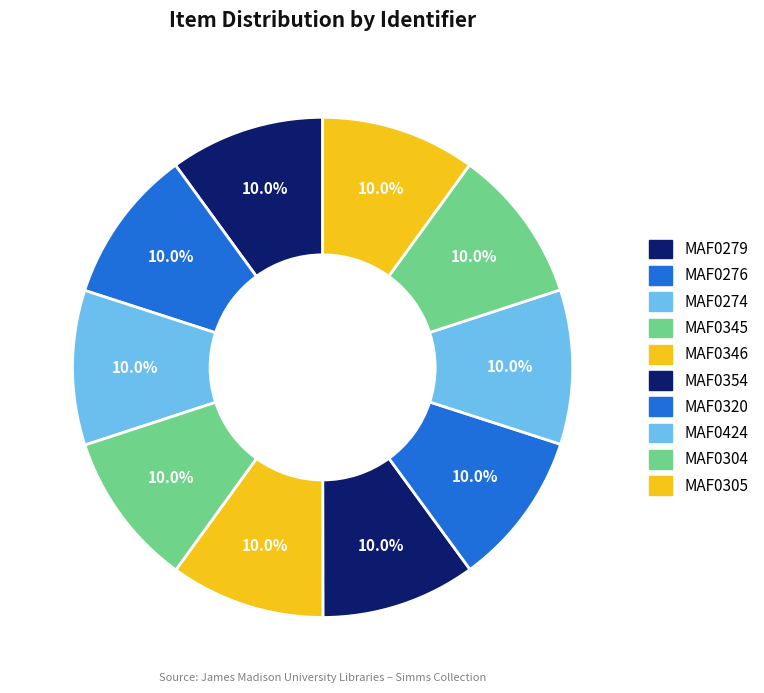

How many segments does this pie chart have?

10